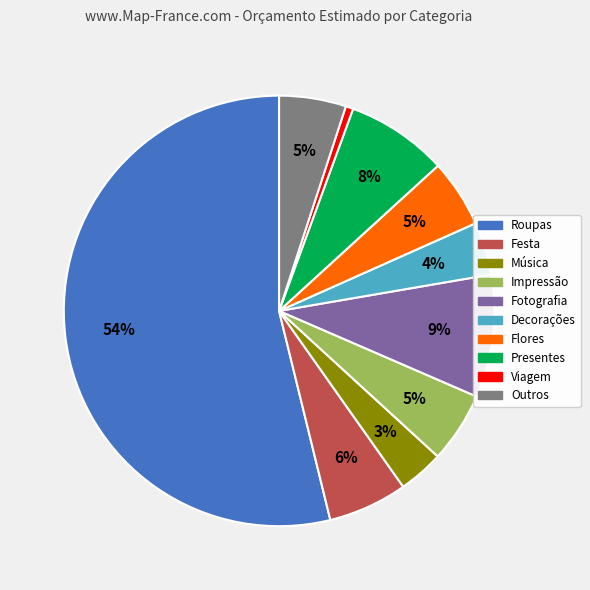

Between Música and Presentes, which is larger?

Presentes